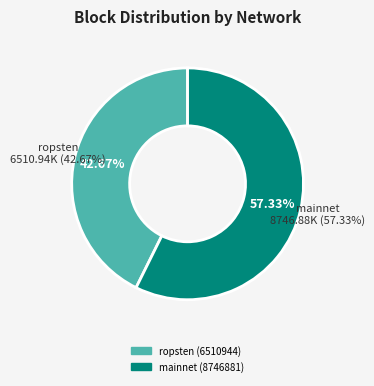

Is there any slice that represents more than half of the pie?

Yes